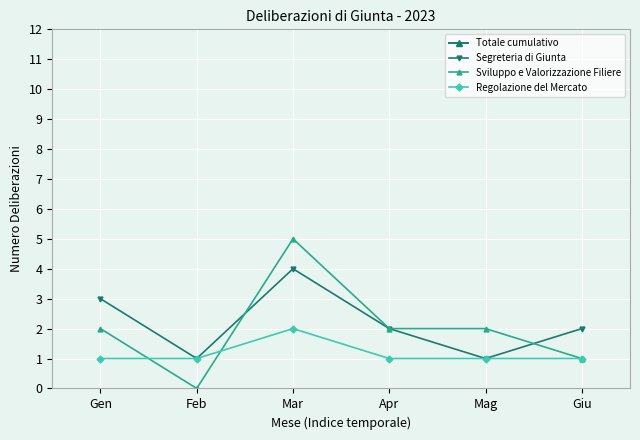

What is the sum of the Totale cumulativo values at Mar and Mag?

84